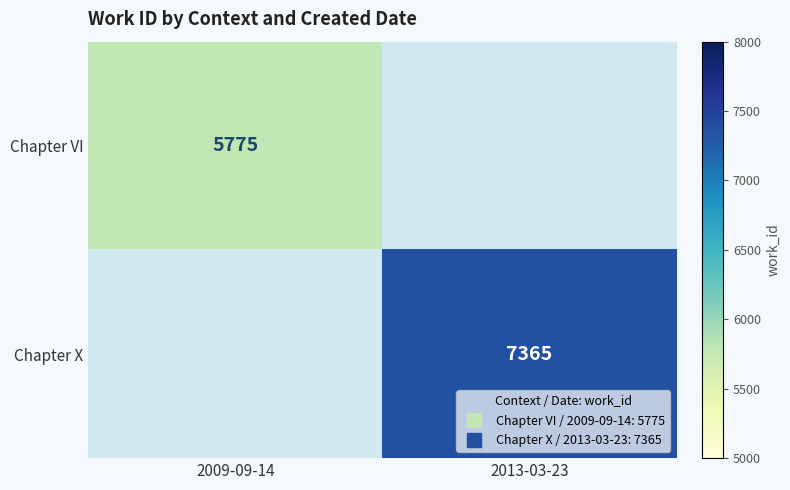

Which has a higher value, 2009-09-14 or 2013-03-23?

2013-03-23